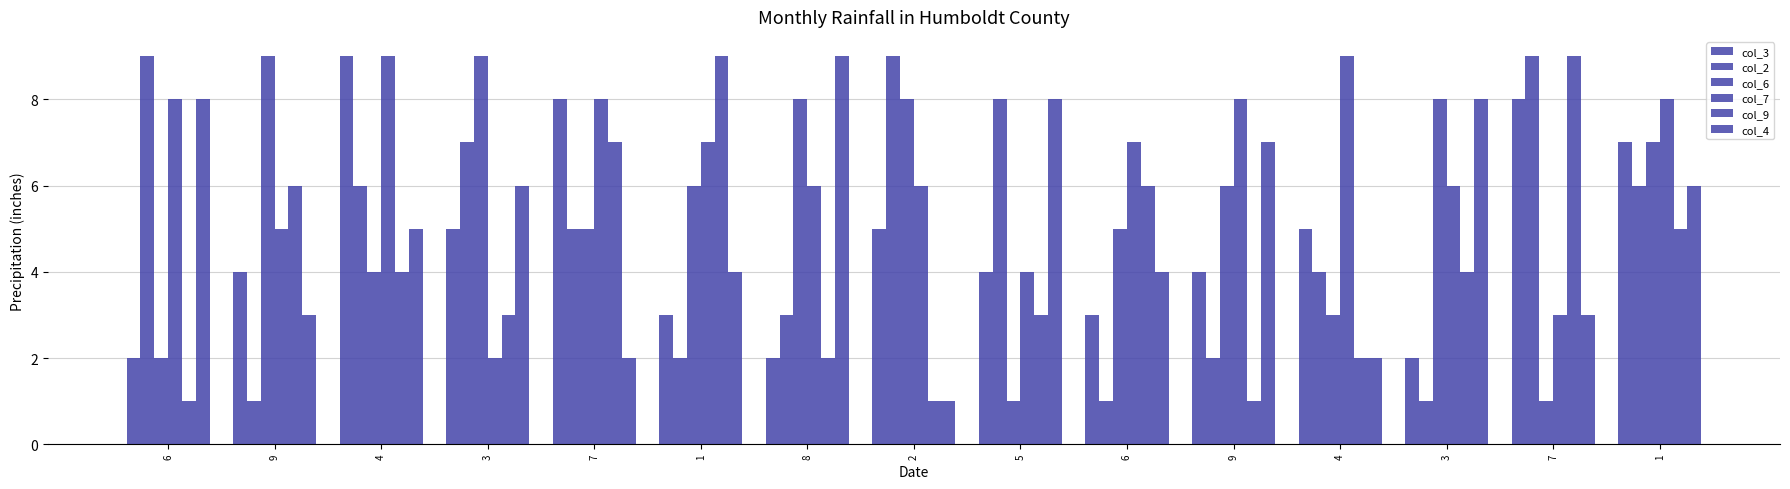

Count the number of data series in this chart.

6